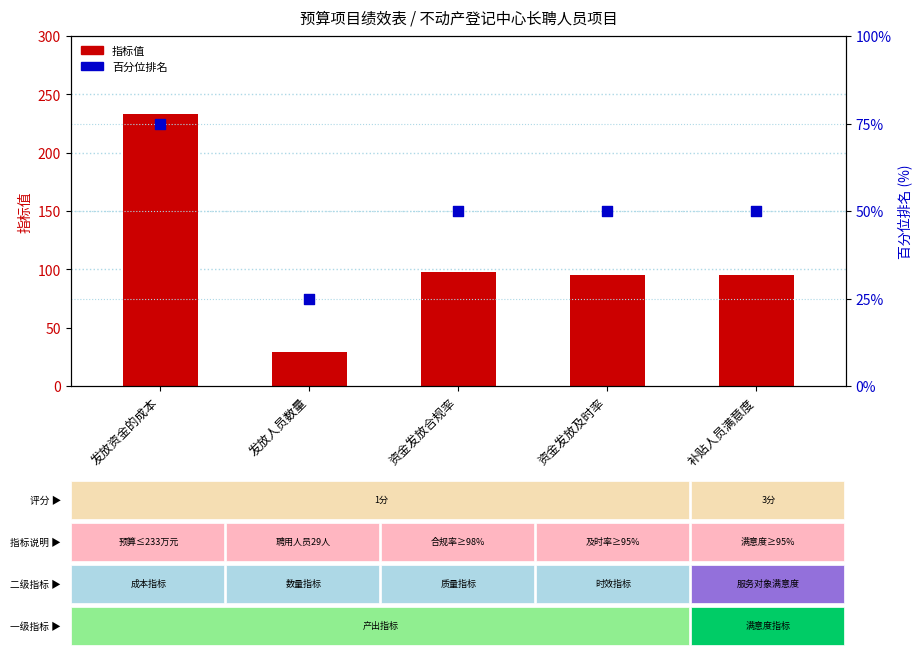

At how many categories does at least one series exceed 83?

4